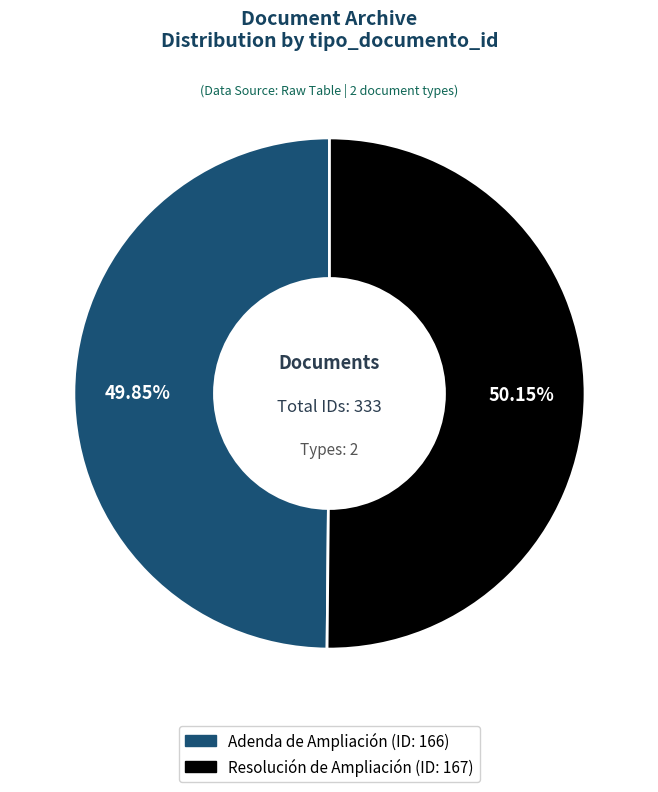

Is there a majority slice in this chart?

Yes